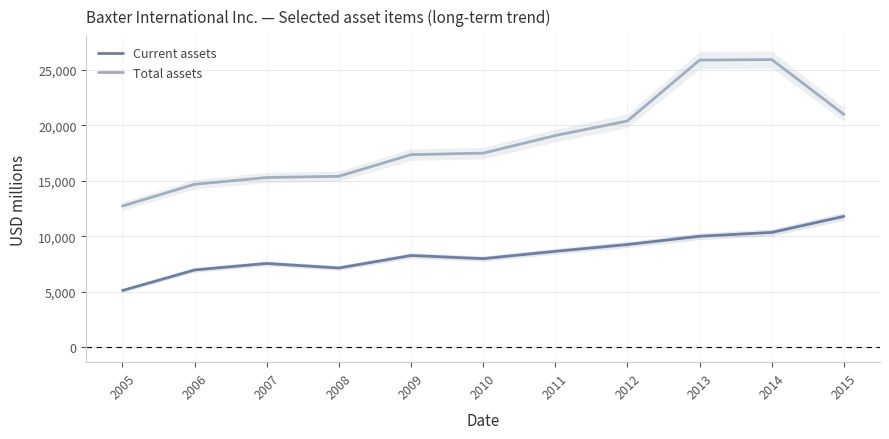

At which label does Current assets first exceed 8271?

2011